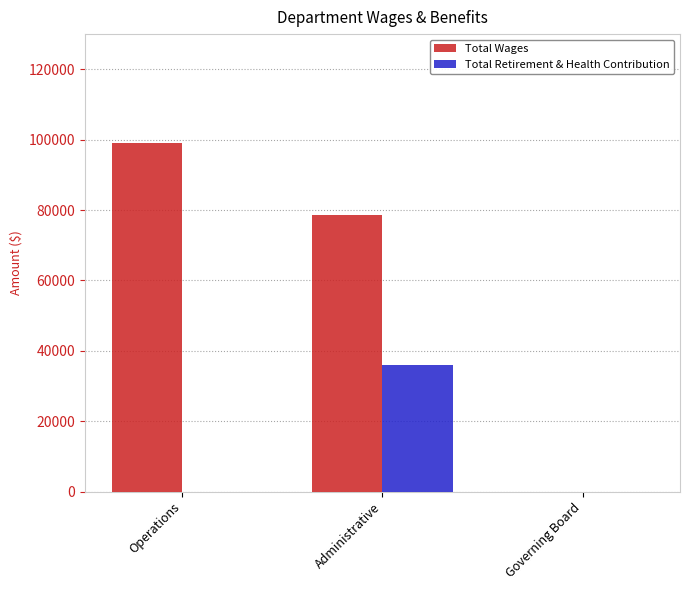

At which category is the sum across all series the highest?

Administrative